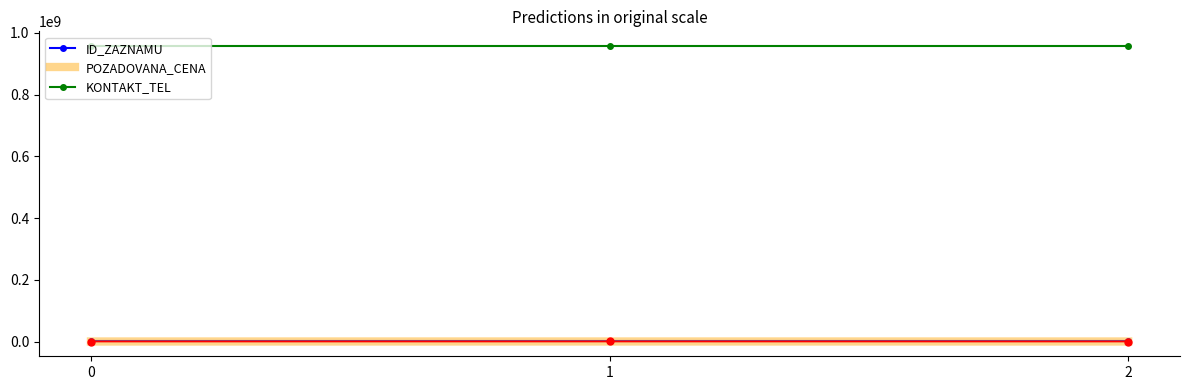

What is the lowest value of the KONTAKT_TEL series?

956911111